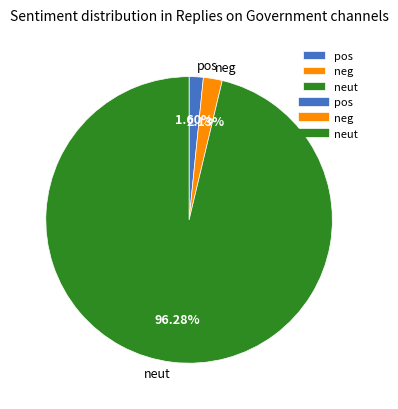

Rank the categories by value from highest to lowest.

neut, neg, pos